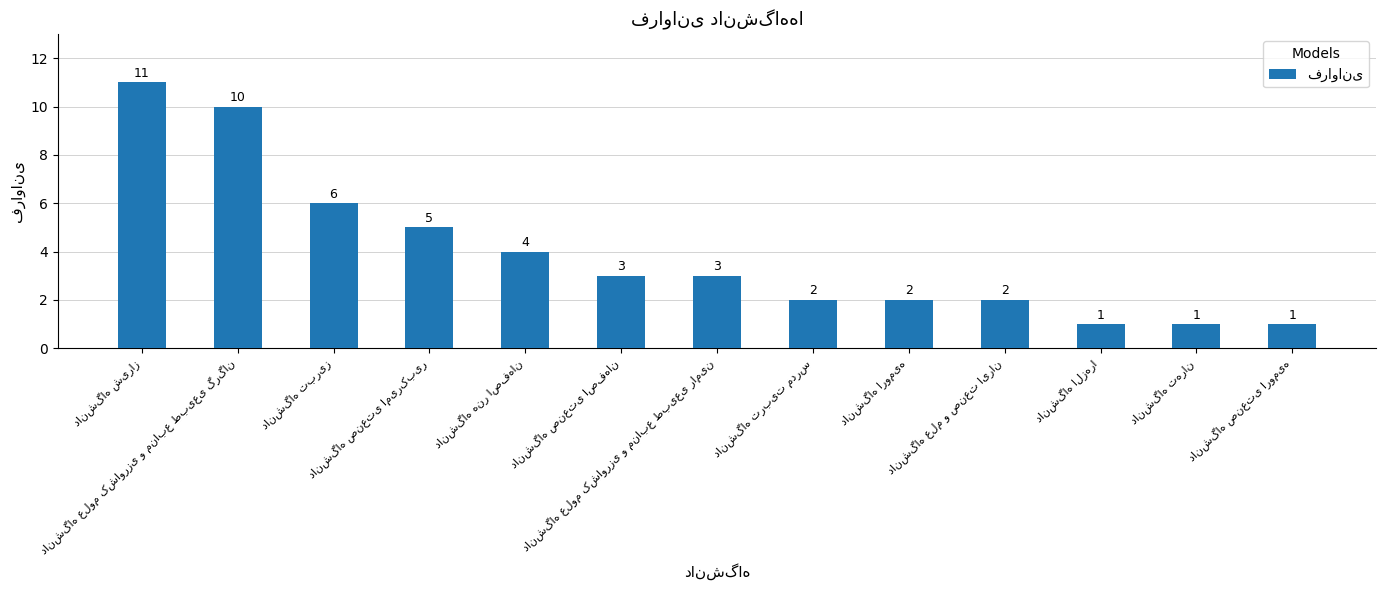

What is the average value?

4